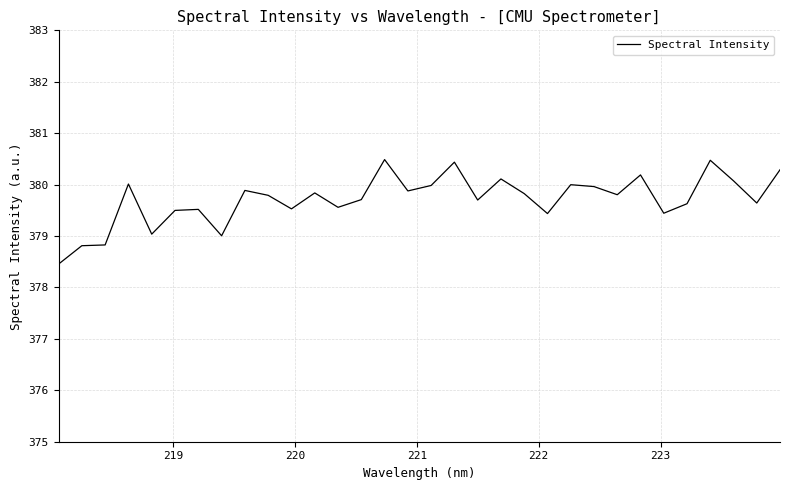

Count the number of categories in the chart.

32